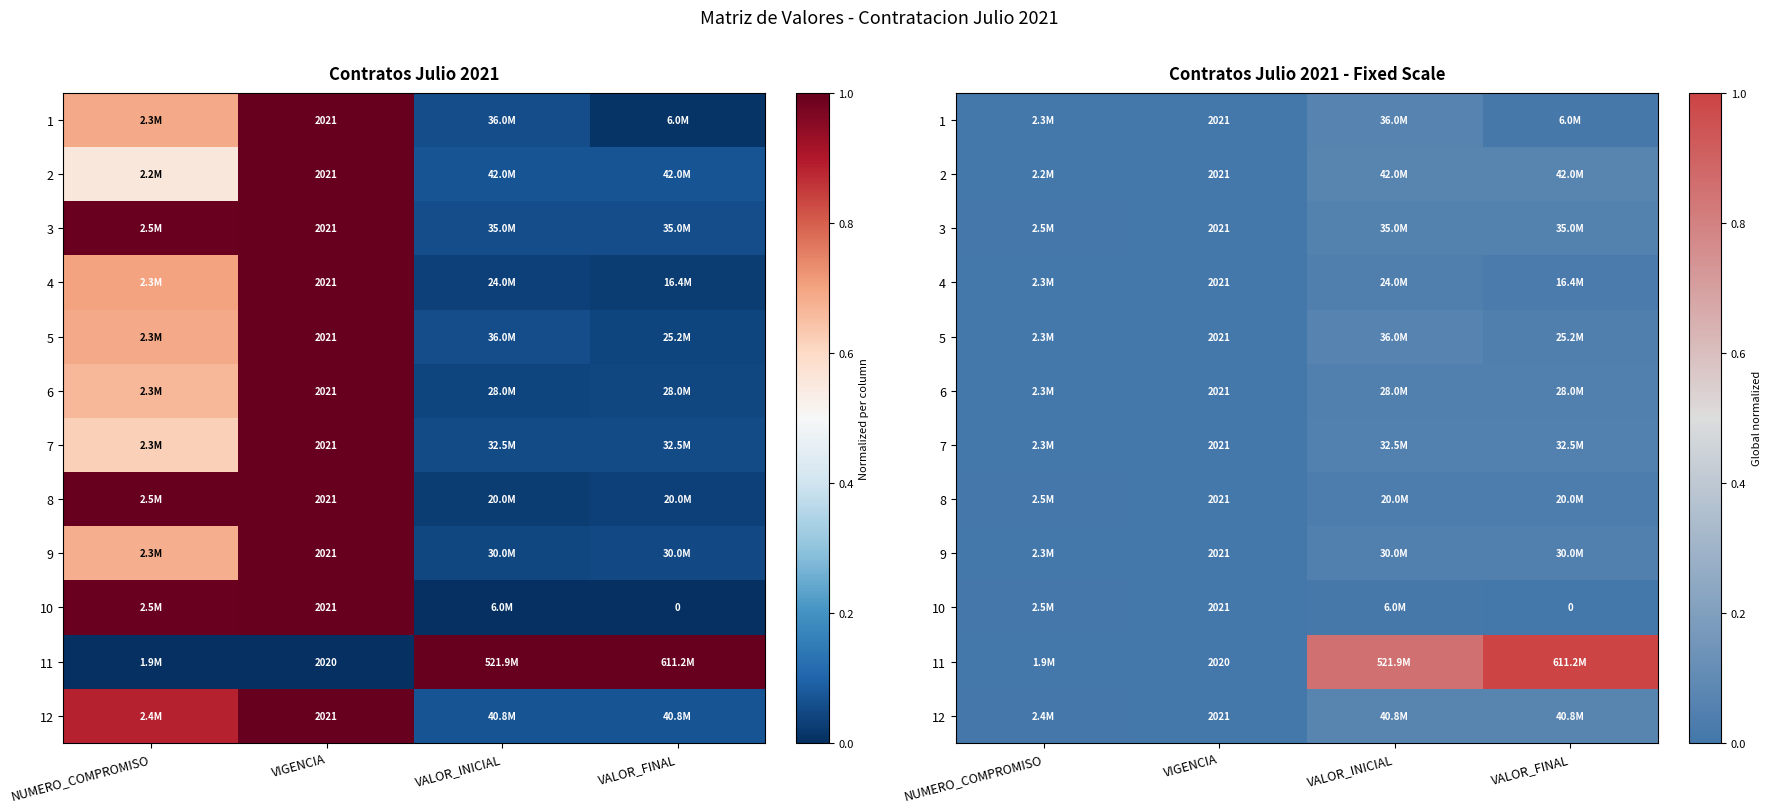

At which label does 9 reach its minimum?

VIGENCIA